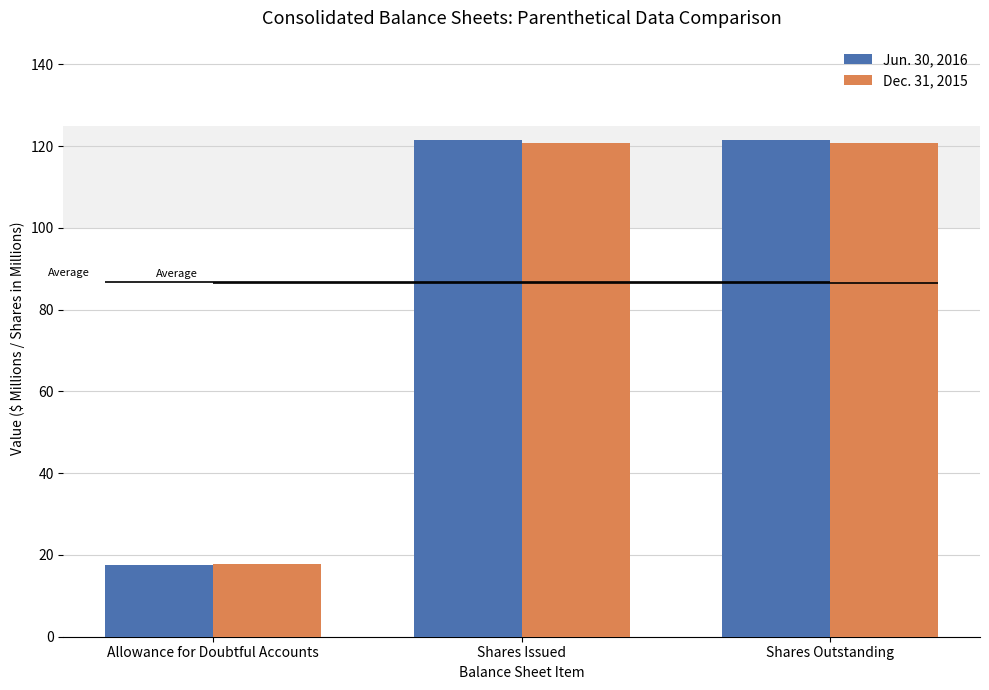

Count the number of data series in this chart.

2